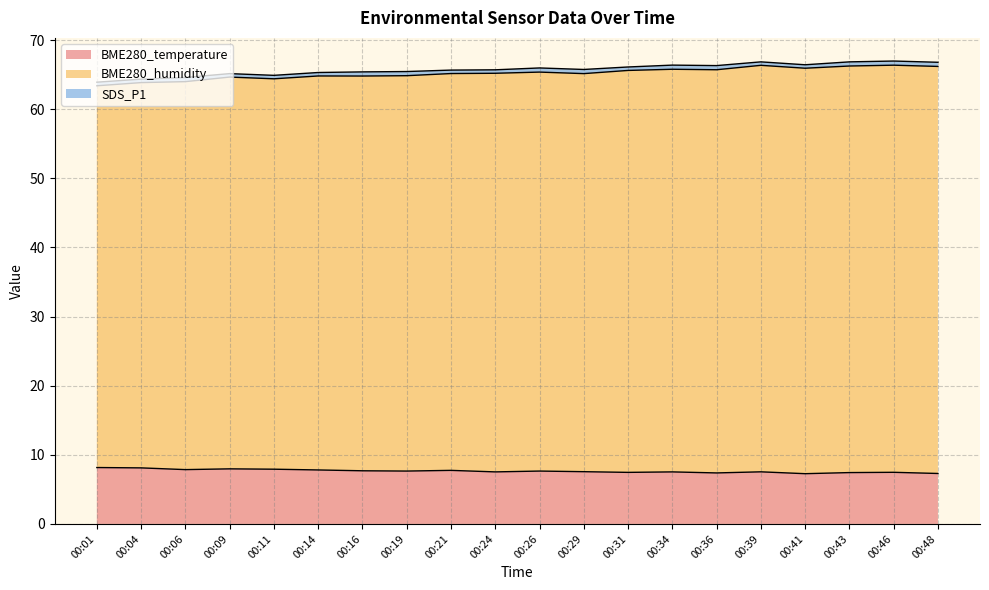

The BME280_temperature series shows 3.0 at 00:29. True or false?

False